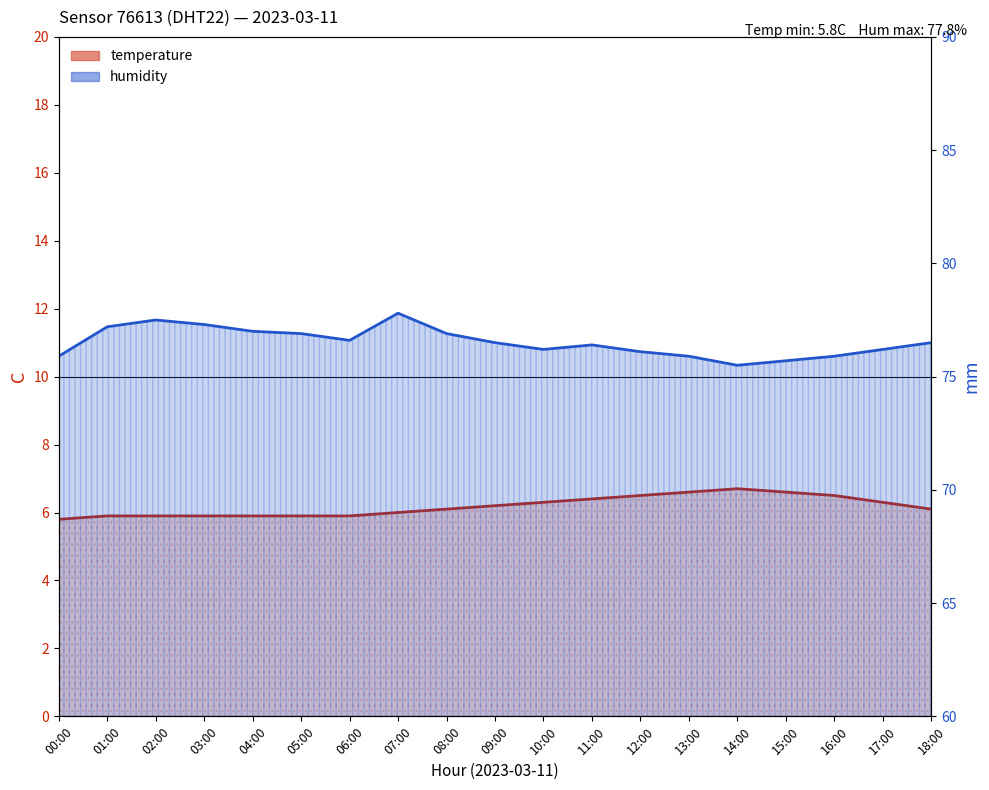

What is the sum of the humidity values at 15:00 and 11:00?

152.1